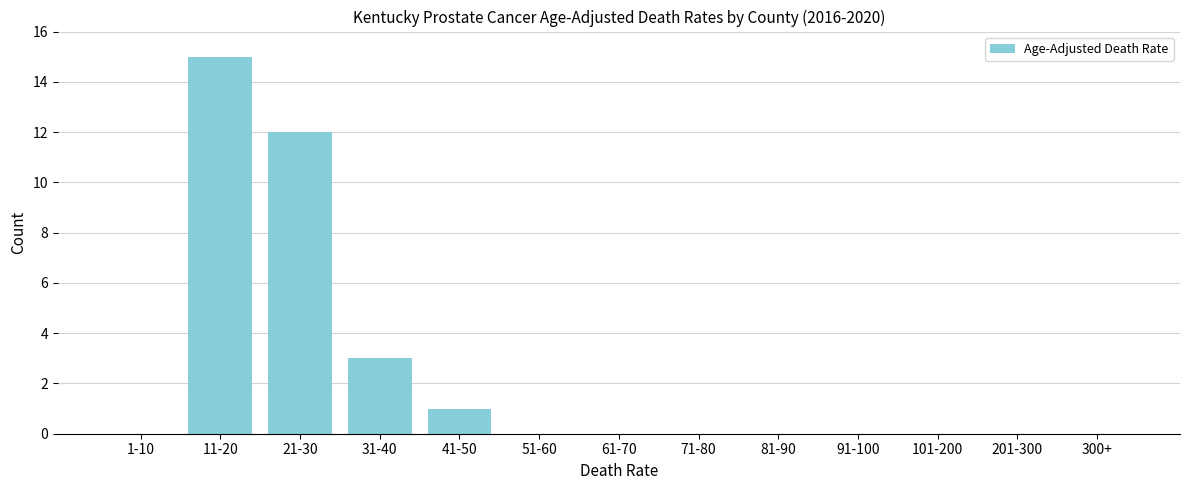

Reading left to right, transcribe all the data shown in this chart.

1-10=0	11-20=15	21-30=12	31-40=3	41-50=1	51-60=0	61-70=0	71-80=0	81-90=0	91-100=0	101-200=0	201-300=0	300+=0